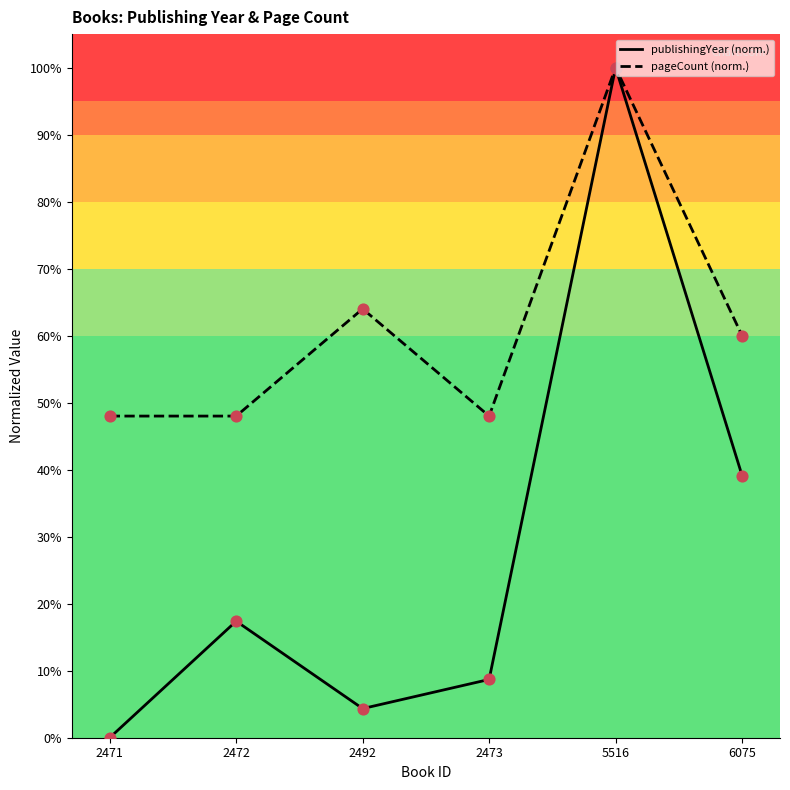

Which series has the largest total across all categories?

pageCount